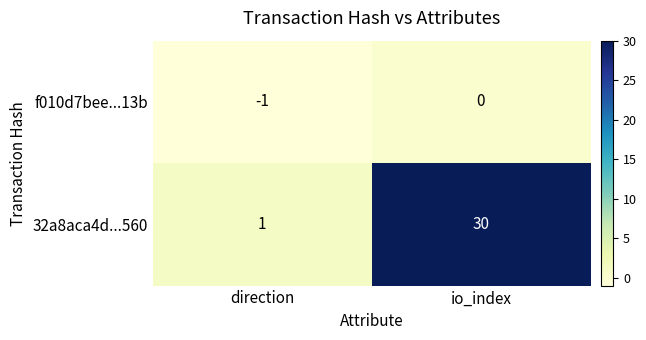

Where is f010d7bee...13b nearest to the value 0?

io_index